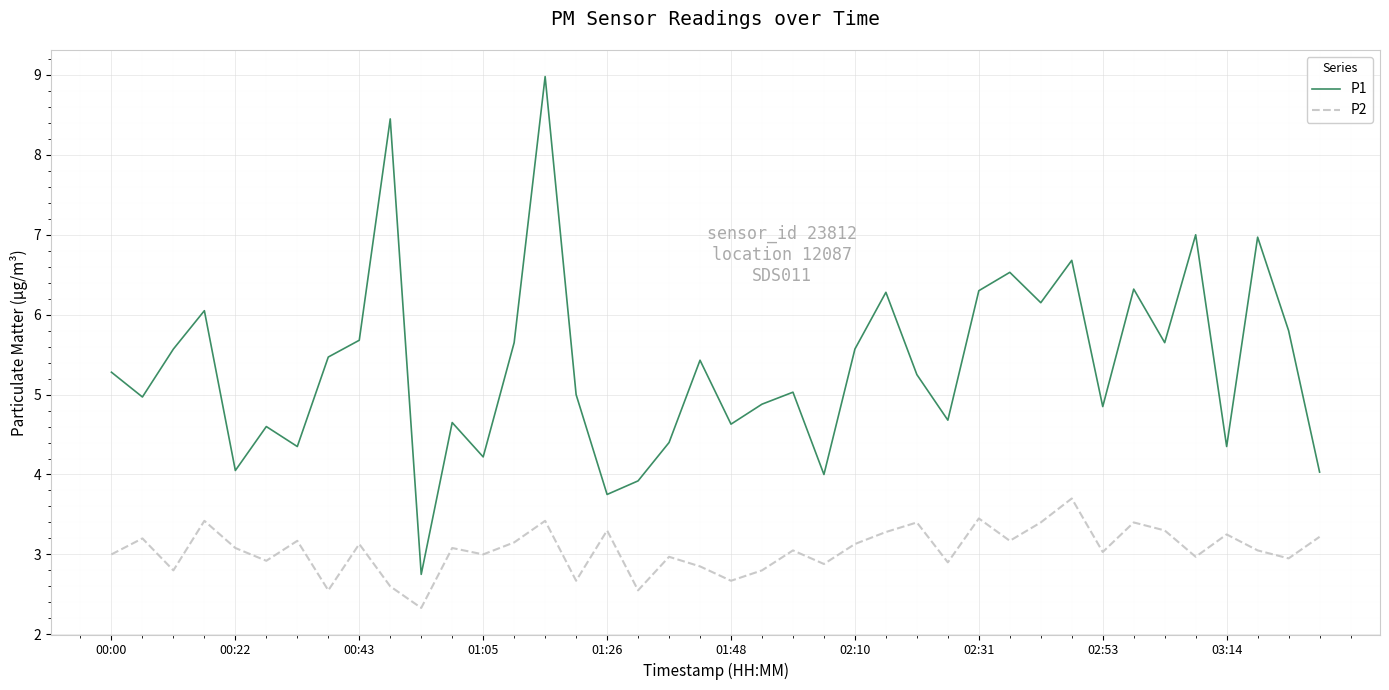

Which series has the largest total across all categories?

P1